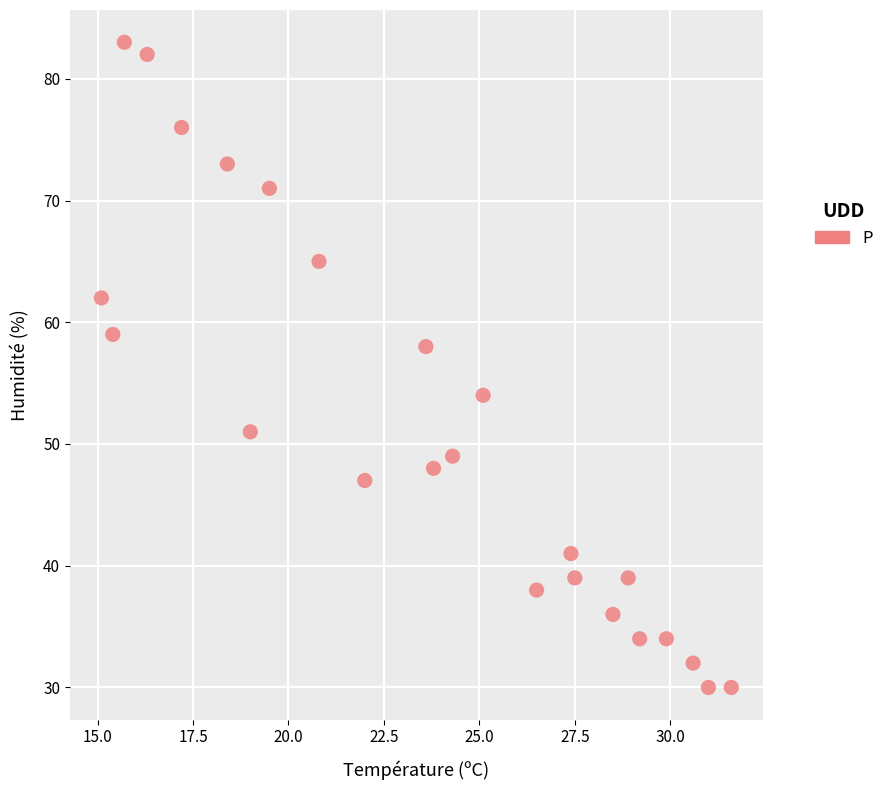

How many points are shown in the scatter plot?

24